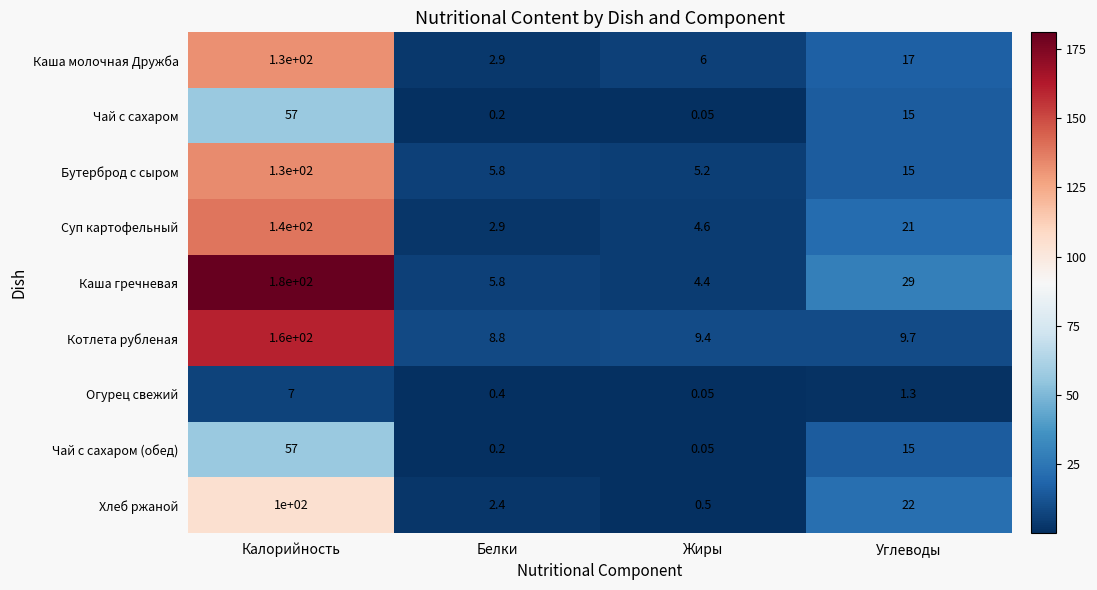

How many data points in Хлеб ржаной are less than 22?

2